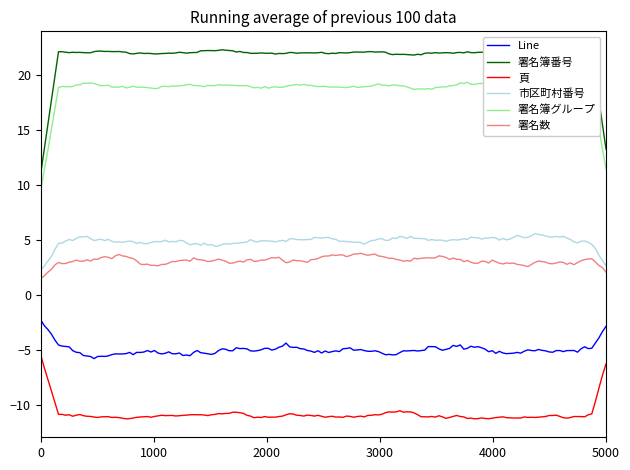

True or false: 署名簿番号 and Line cross at least once.

False